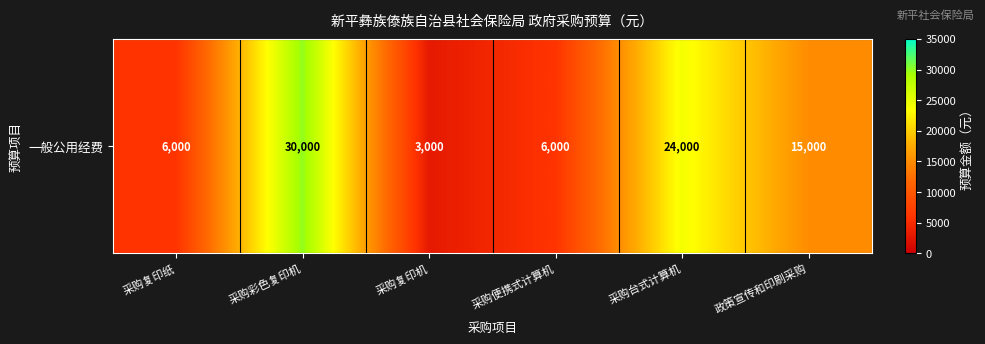

True or false: the data shows 1513 at 采购复印机.

False